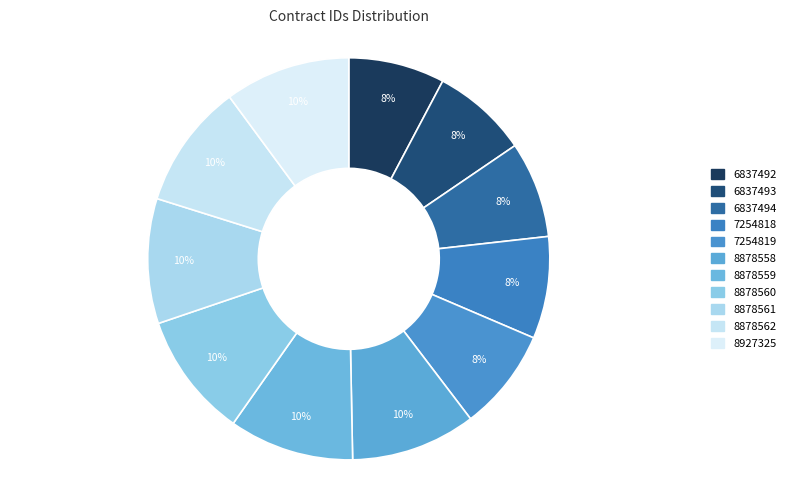

Count the number of slices in the pie.

11